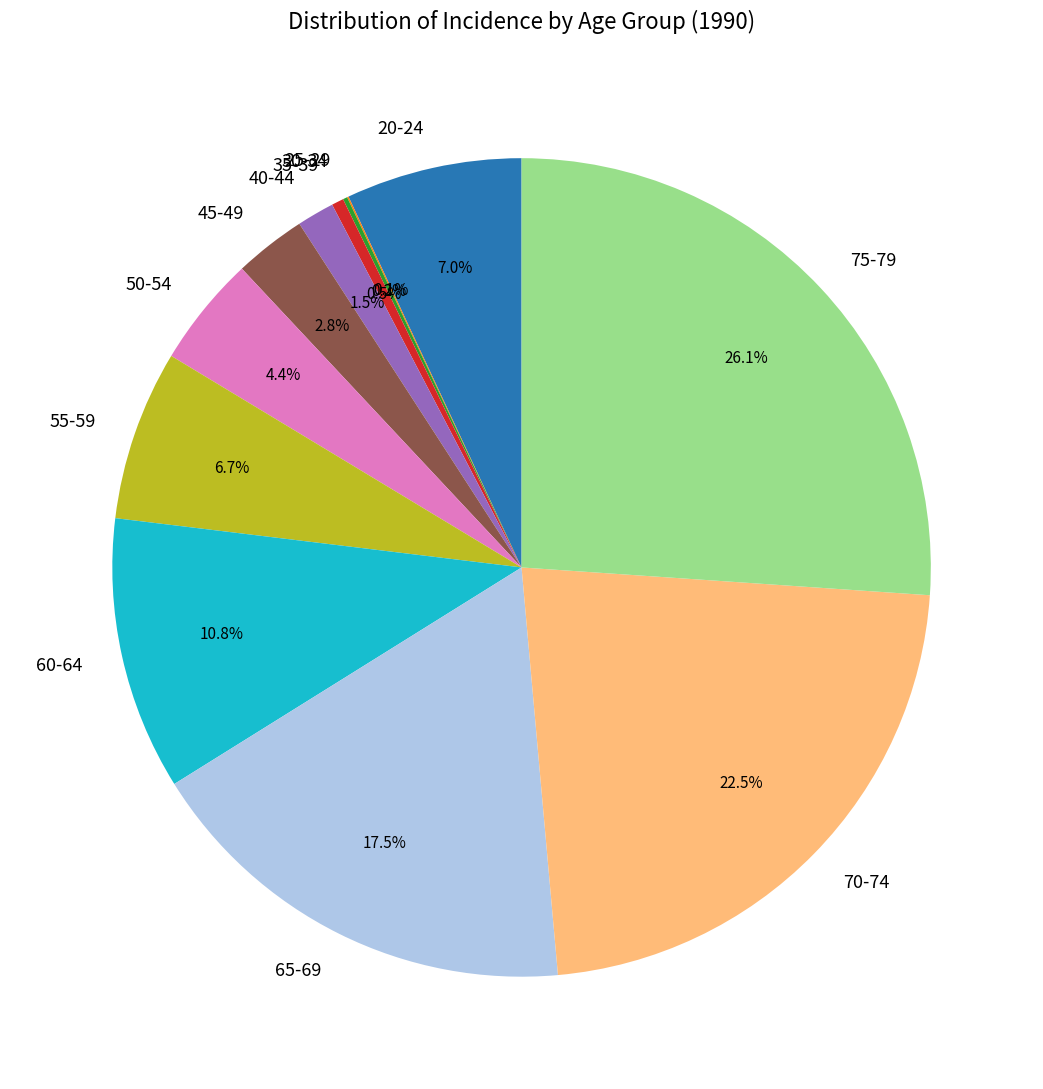

True or false: 60-64 accounts for 11% of the total.

True